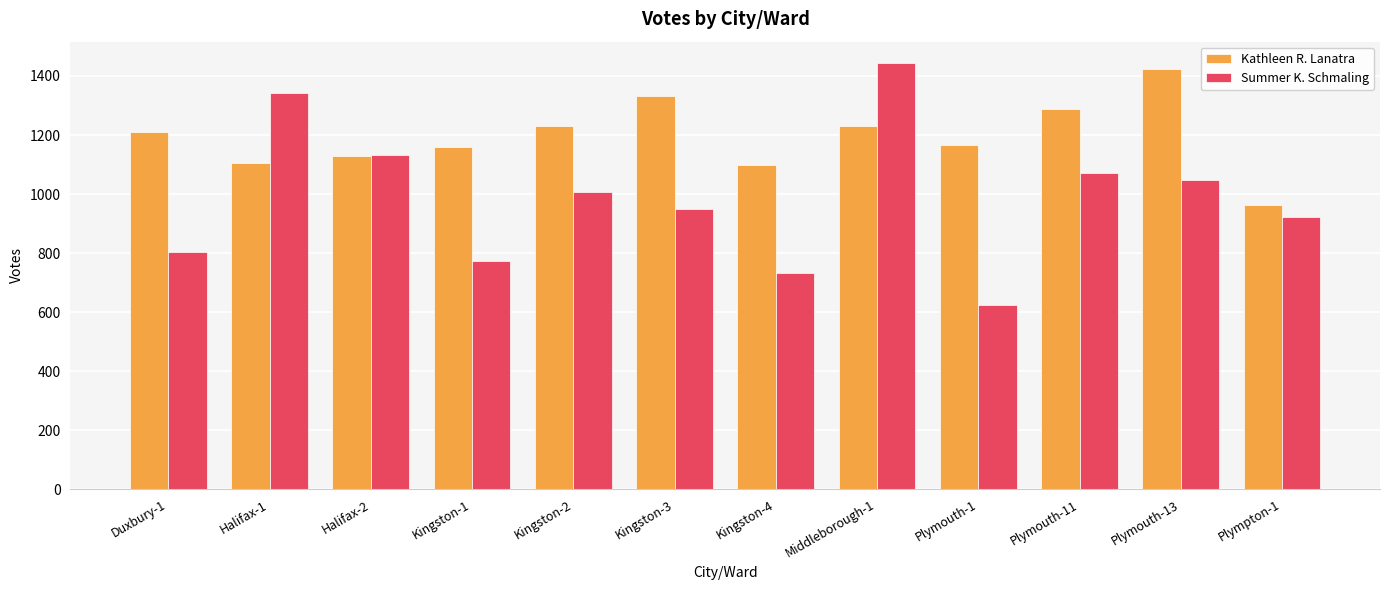

Between Kingston-2 and Plympton-1, which series saw the biggest shift?

Kathleen R. Lanatra